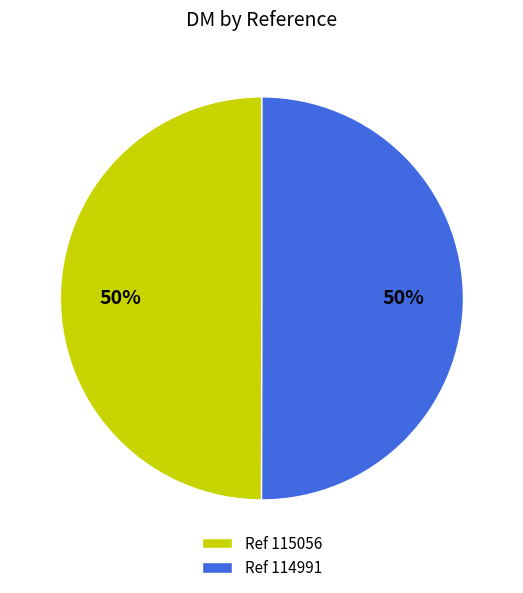

Do Ref 114991 and Ref 115056 together represent more than half of the pie?

Yes